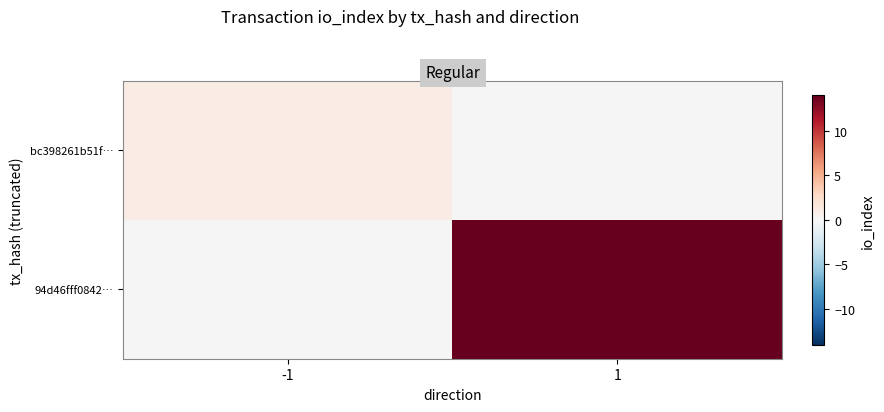

What is the greatest value displayed?

14.0